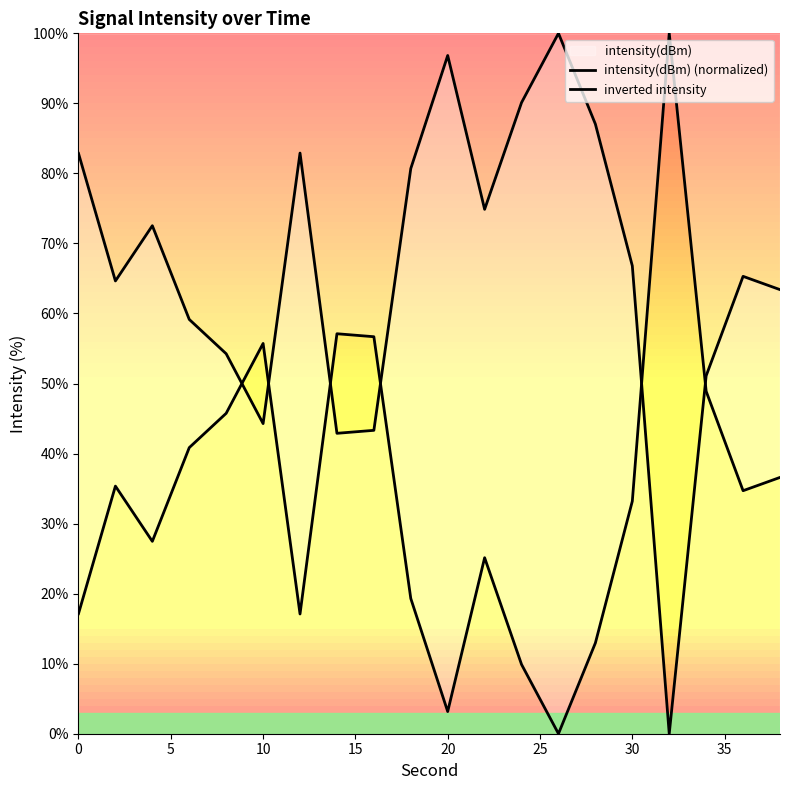

At how many categories does at least one series exceed 86?

5